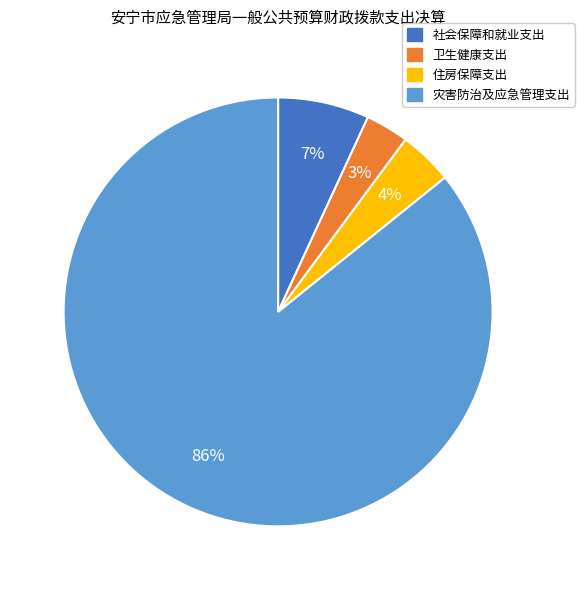

Which slice is the largest?

灾害防治及应急管理支出